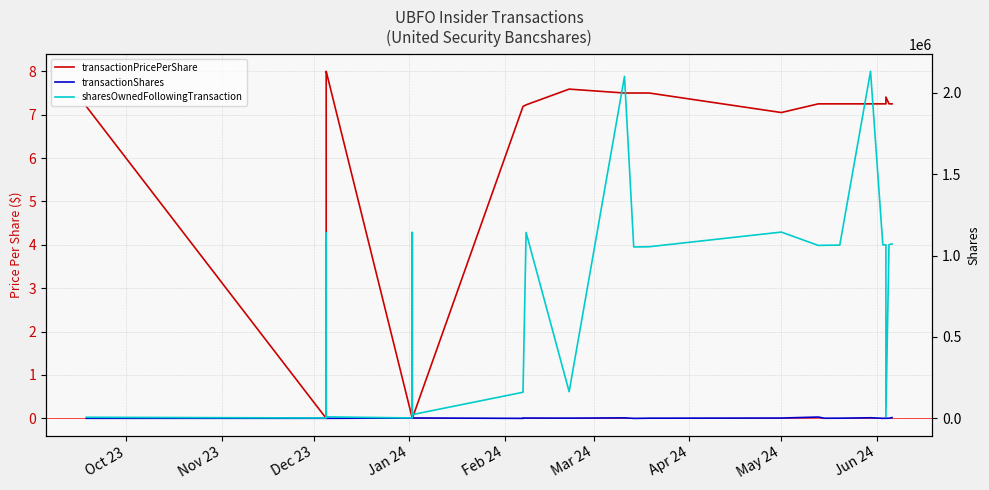

What is the average value of the transactionShares series?

1495.8